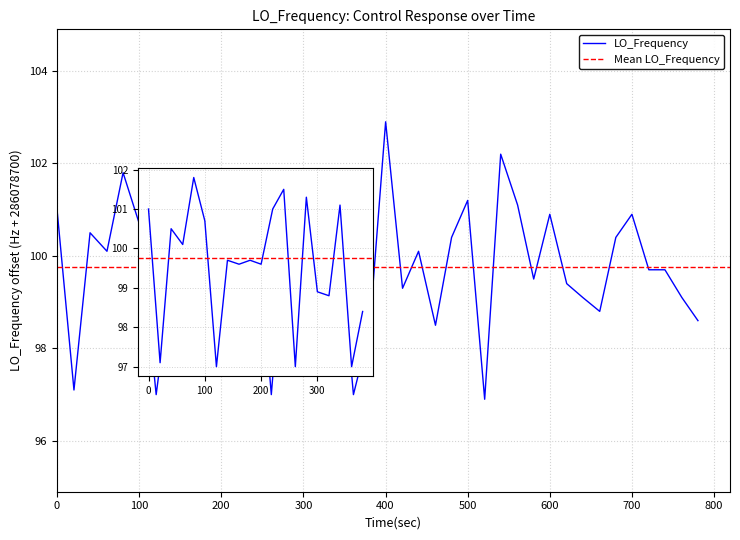

What is the difference between the maximum and minimum values?

6.0